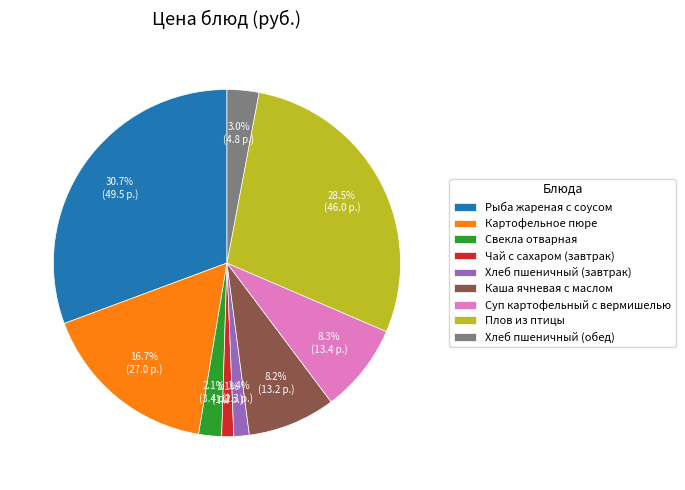

What is the total percentage of Хлеб пшеничный (обед) and Суп картофельный с вермишелью?

11.3%